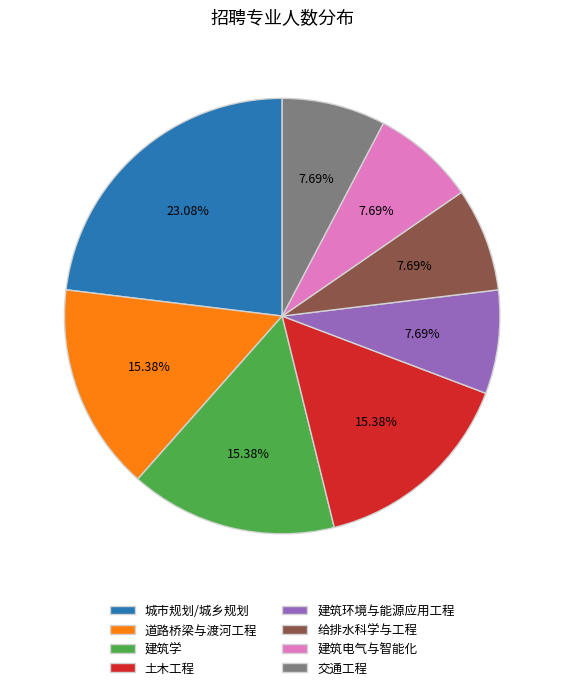

How many slices are in this pie chart?

8